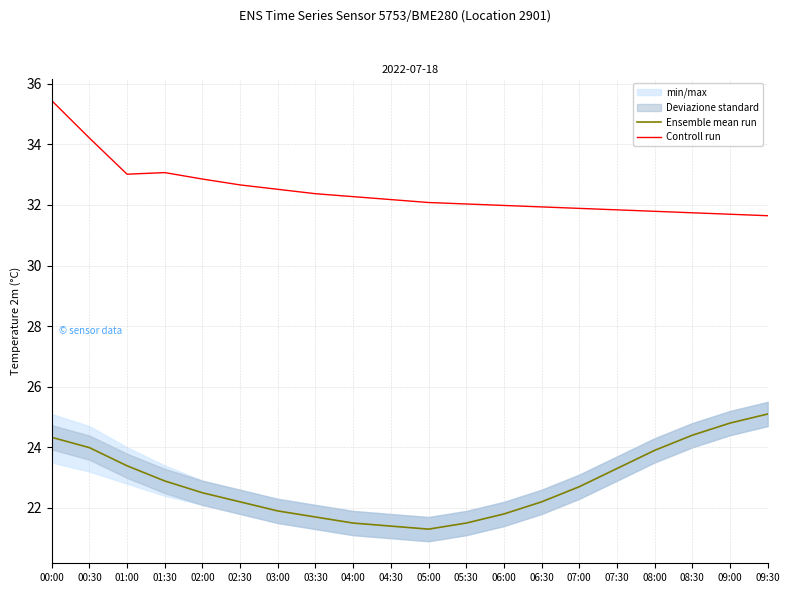

What is the smallest value displayed?

21.3